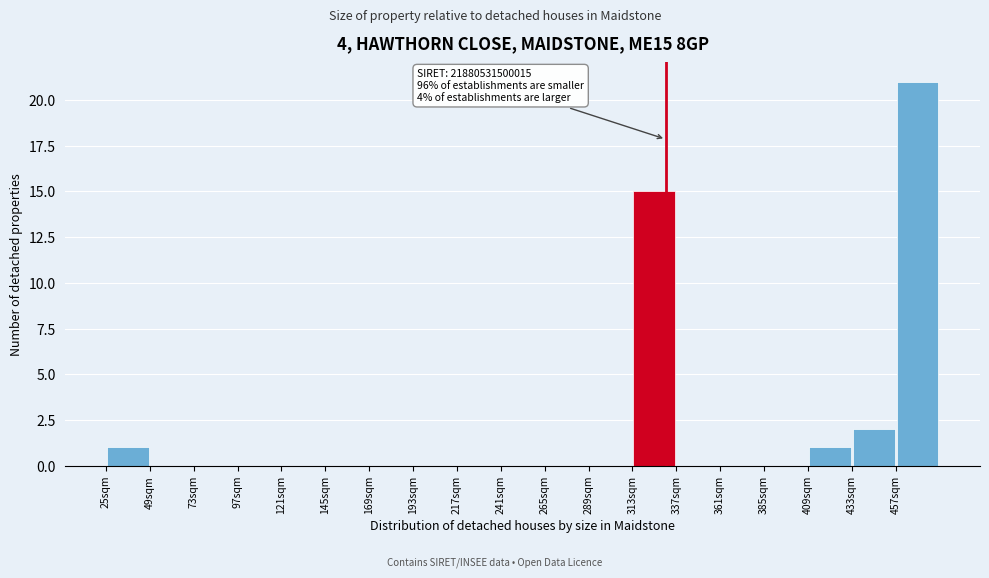

Over which range of the x-axis is the bar tallest?

457 to 481